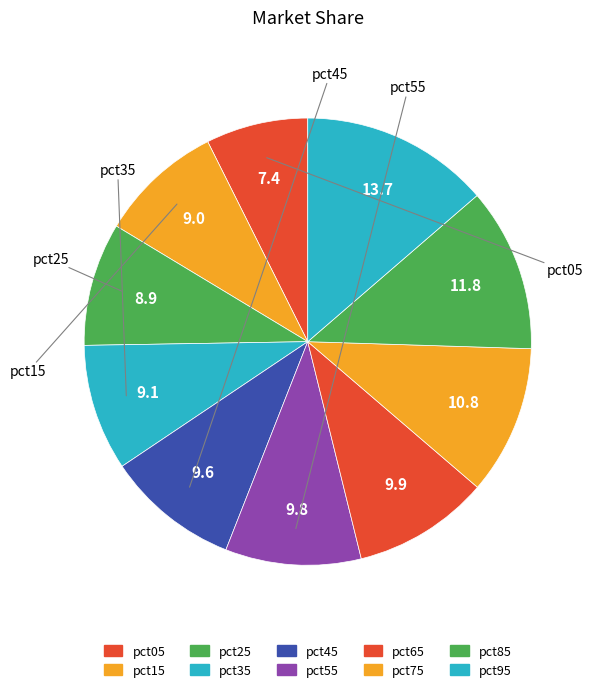

Does any single category account for the majority?

No